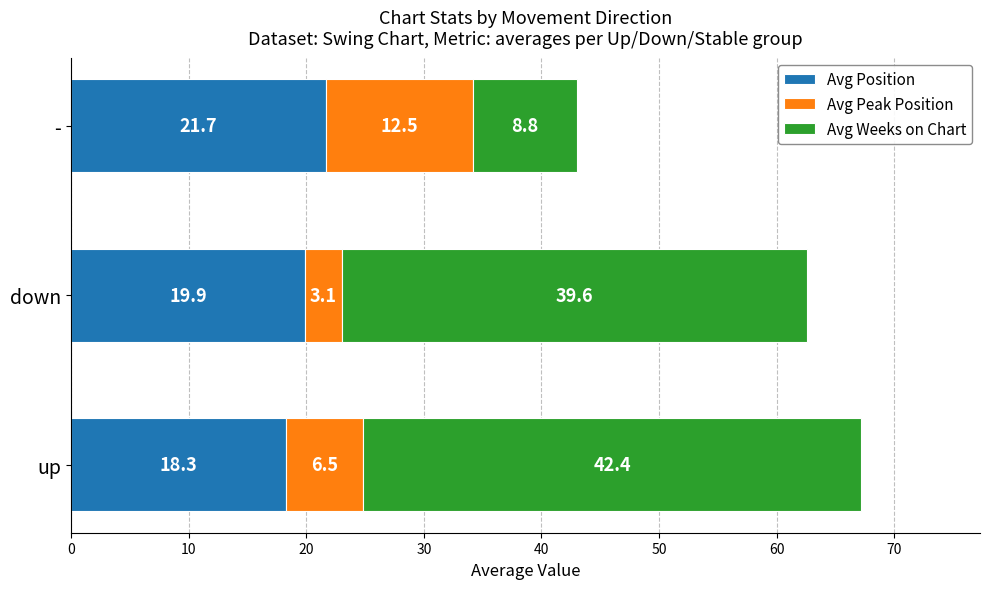

The value of Avg Position at - is 21.7. True or false?

True